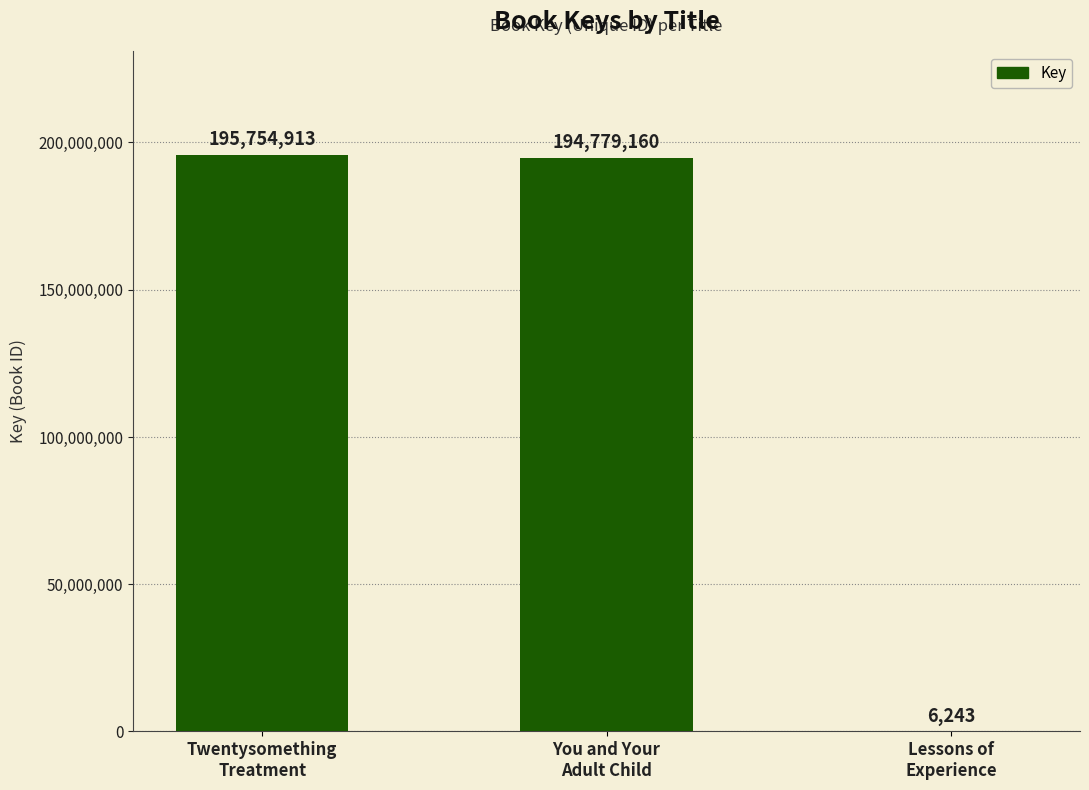

Approximately how many times larger is the value at You and Your
Adult Child compared to Lessons of
Experience?

31199.6